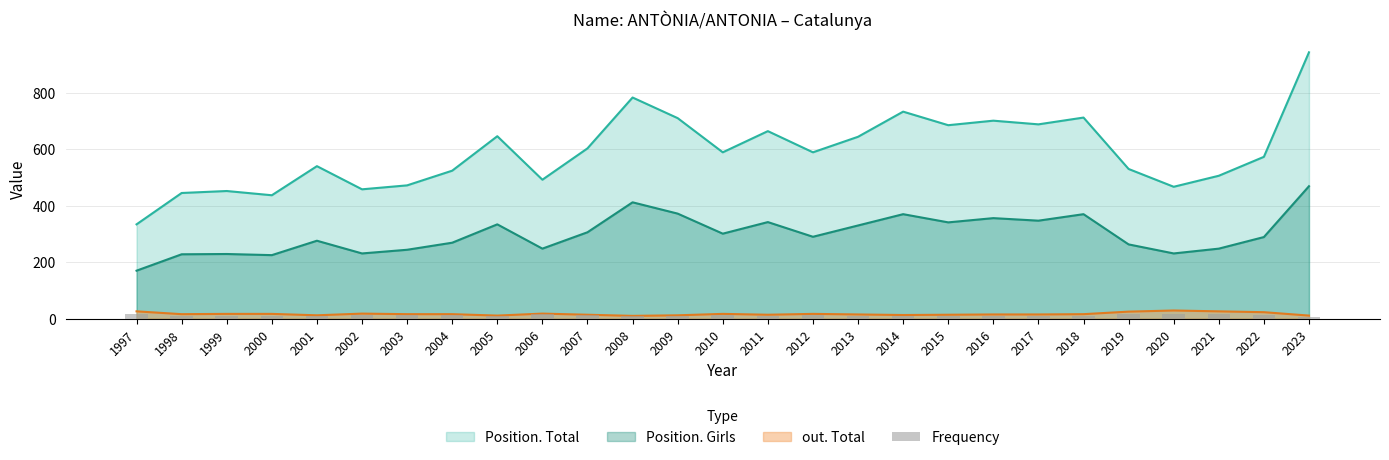

True or false: out. Total has a value of 16 at 1998.

True